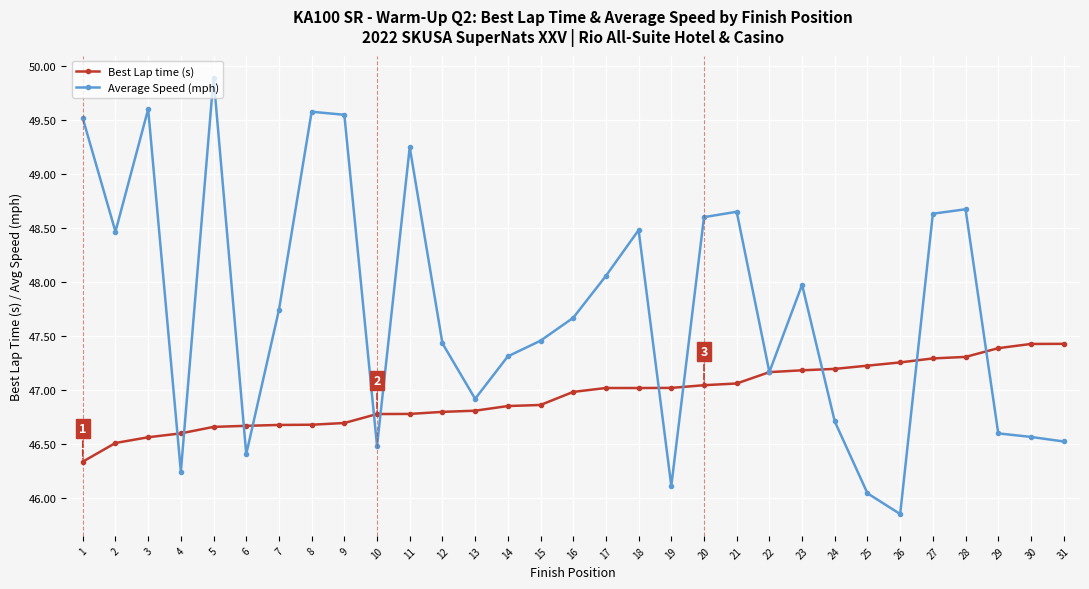

Count the number of categories in the chart.

31